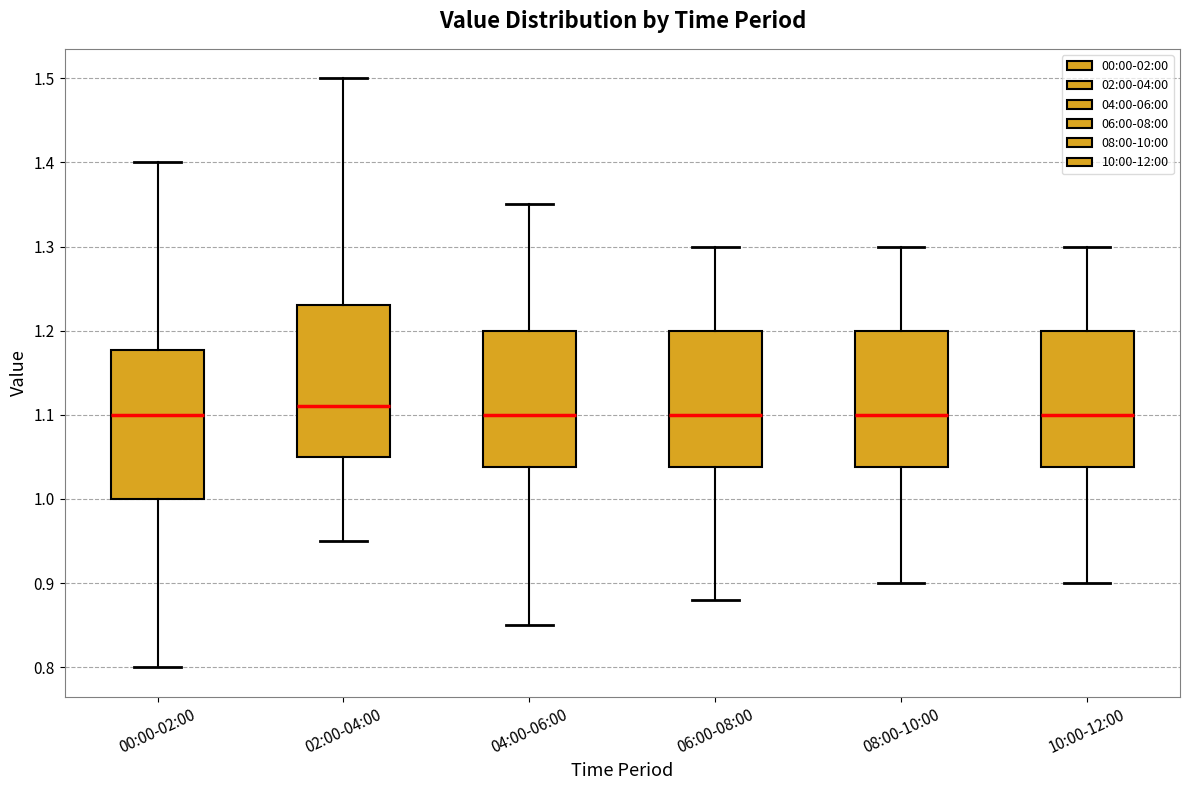

Reading left to right, transcribe this box plot: for each box, give where its median line is, the range the box spans, and where its two whiskers end, as read against the y-axis. The values are not printed on the chart, so give them approximately, as read against the axis.

00:00-02:00: median 1.10, box 1.00 to 1.18, whiskers 0.80 to 1.40
02:00-04:00: median 1.11, box 1.05 to 1.23, whiskers 0.95 to 1.50
04:00-06:00: median 1.10, box 1.04 to 1.20, whiskers 0.85 to 1.35
06:00-08:00: median 1.10, box 1.04 to 1.20, whiskers 0.88 to 1.30
08:00-10:00: median 1.10, box 1.04 to 1.20, whiskers 0.90 to 1.30
10:00-12:00: median 1.10, box 1.04 to 1.20, whiskers 0.90 to 1.30